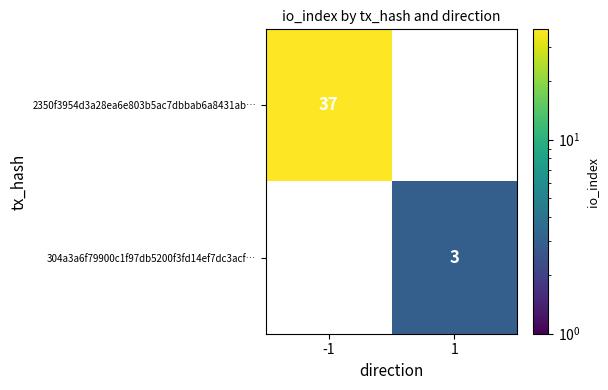

What is the sum of all 304a3a6f79900c1f97db5200f3fd14ef7dc3acf… values?

3